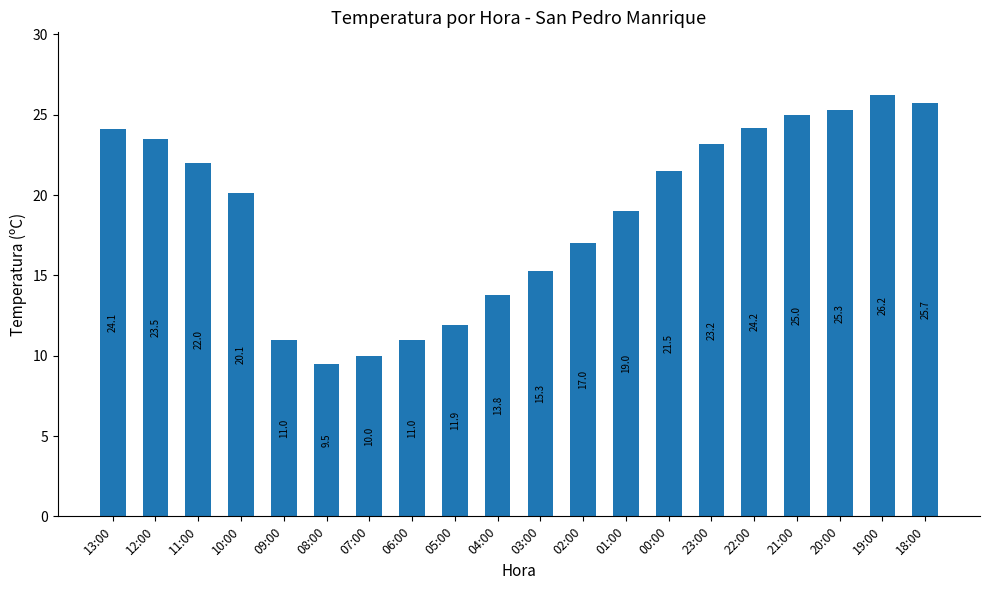

Between 11:00 and 22:00, which is larger?

22:00